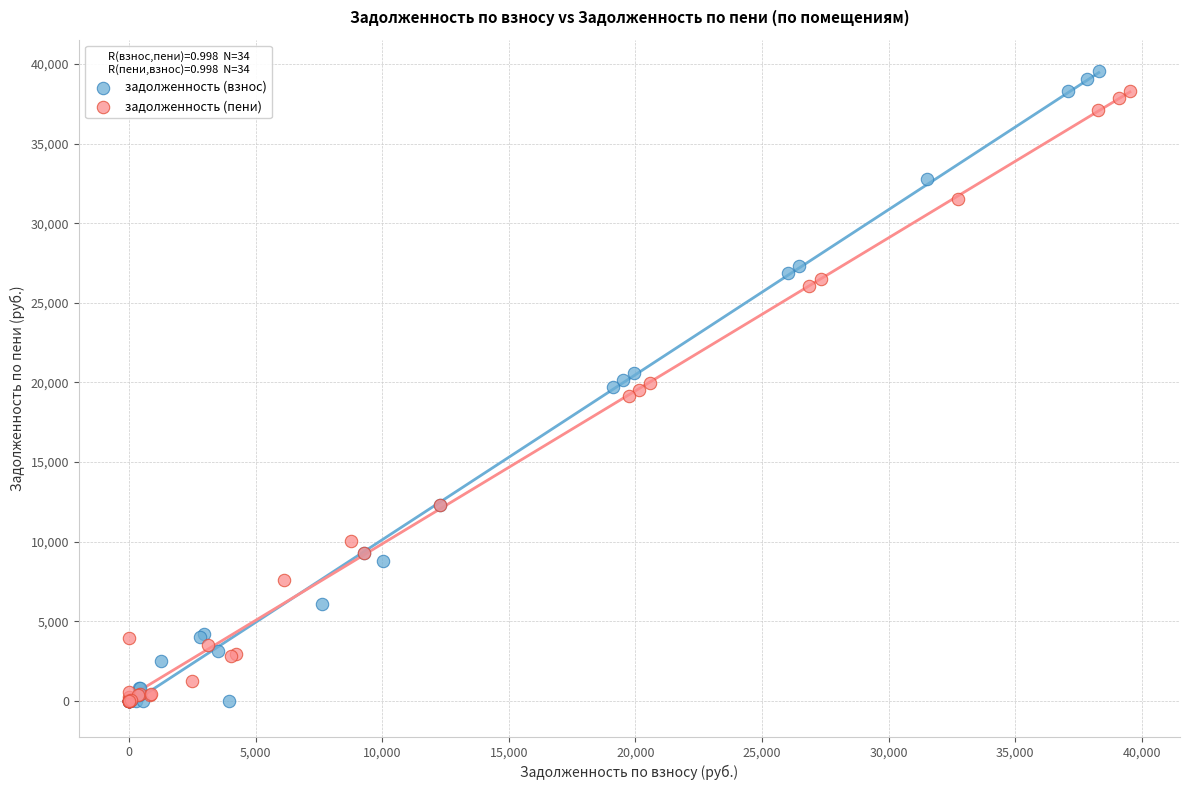

Which series has the largest Y range (max minus min)?

задолженность (взнос)